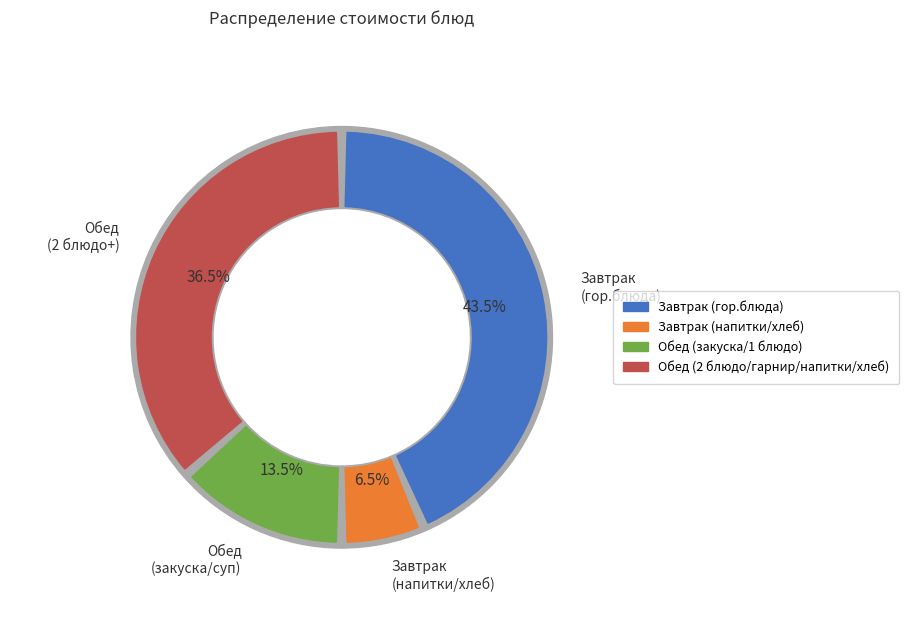

Does Чай с сахаром represent more than half of the total?

No